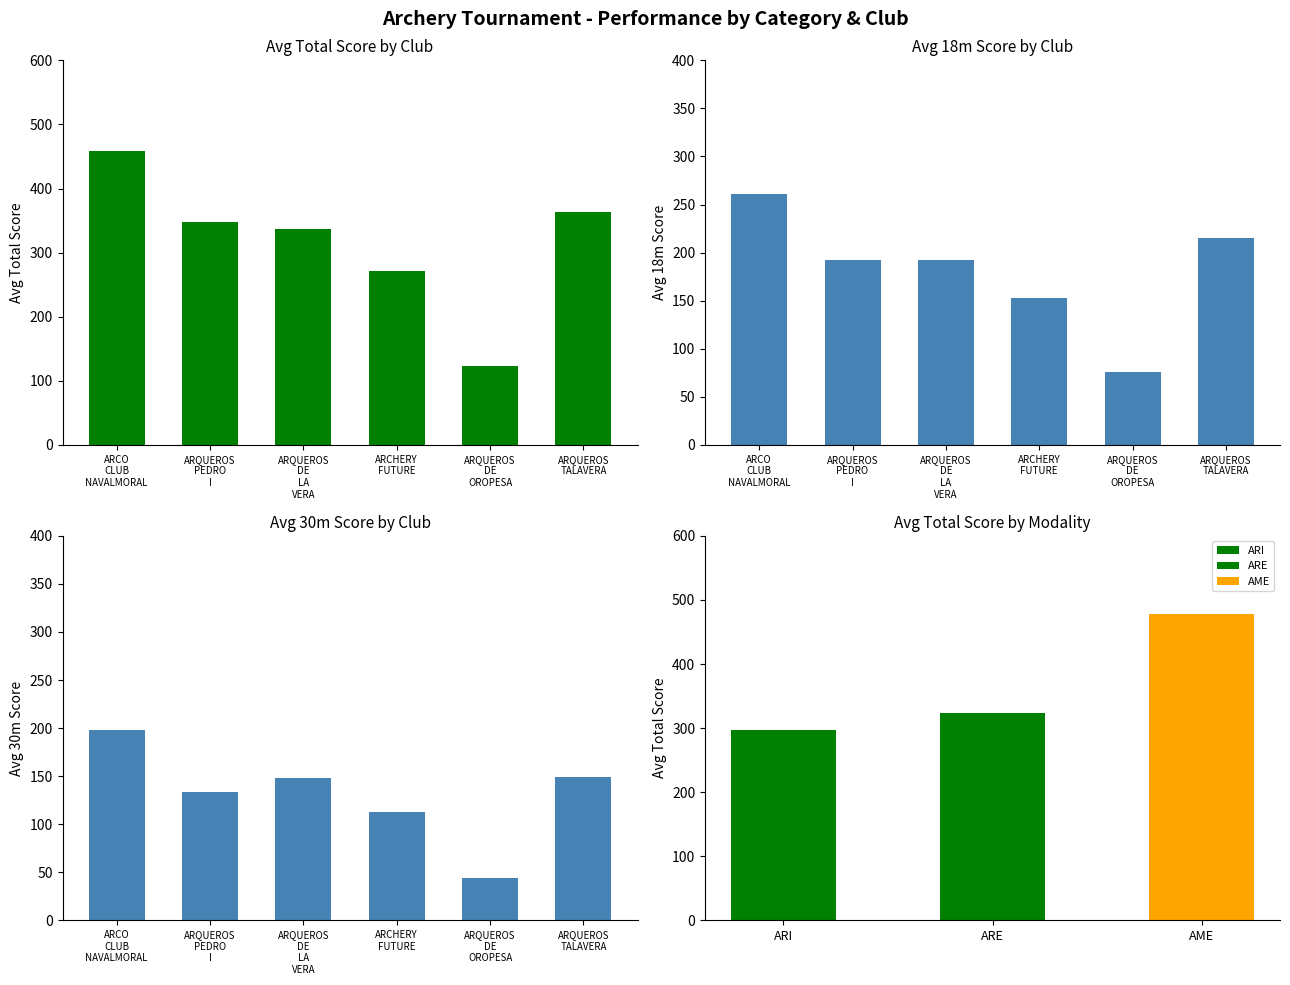

What is the label of the 3rd bar from the left?

ARQUEROS
DE
LA
VERA